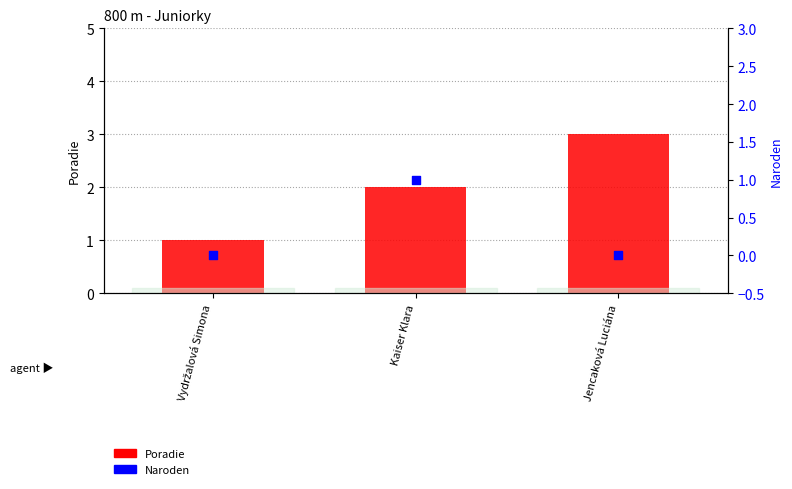

At which category is the sum across all series the highest?

Kaiser Klara